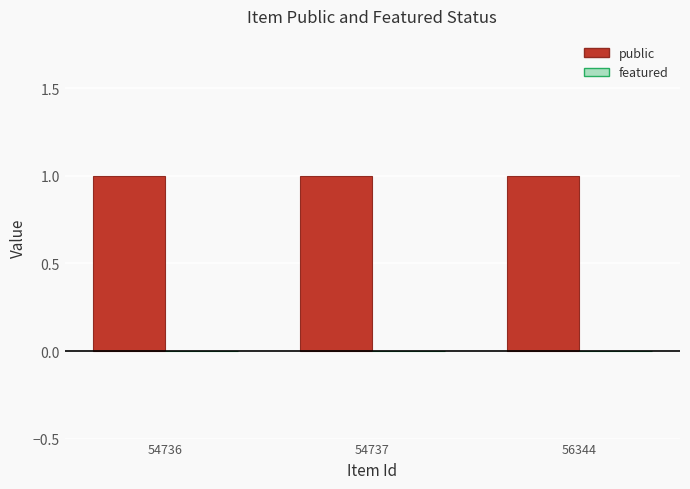

Which series has the widest spread of values?

public